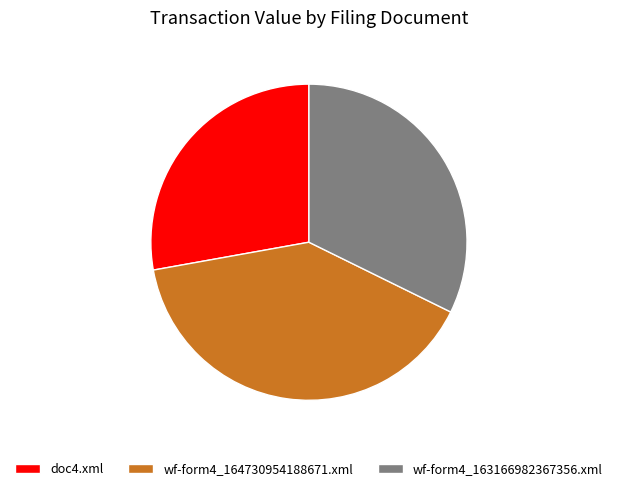

The wf-form4_163166982367356.xml slice represents 32% of the pie. True or false?

True